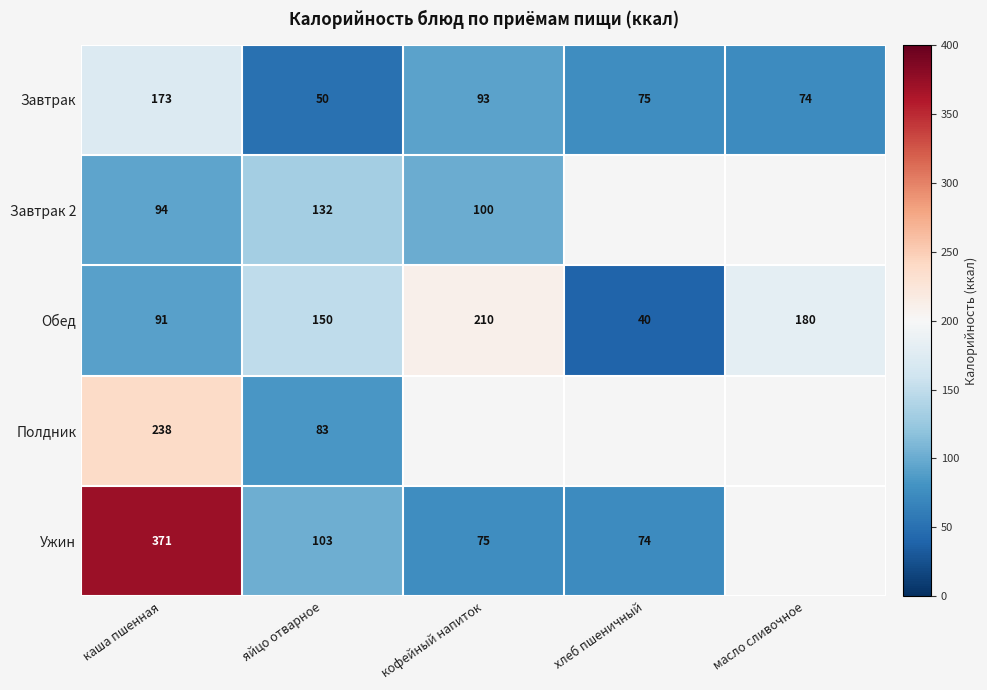

What is the difference between the highest and lowest values at хлеб пшеничный?

35.0